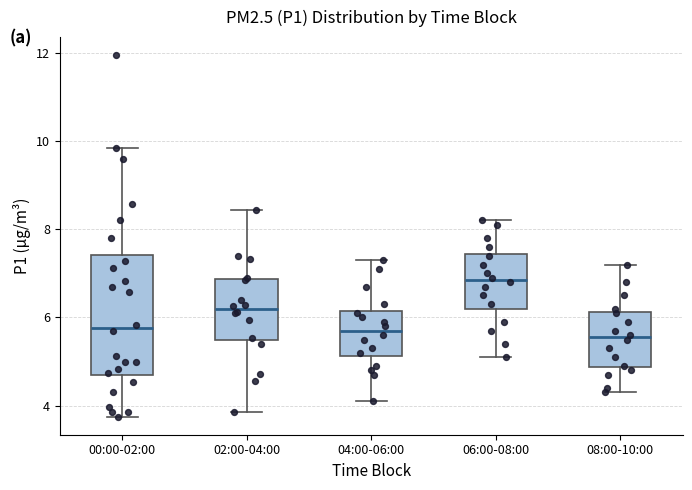

Reading left to right, transcribe this box plot: for each box, give where its median line is, the range the box spans, and where its two whiskers end, as read against the y-axis. The values are not printed on the chart, so give them approximately, as read against the axis.

00:00-02:00: median 5.8, box 4.6 to 7.4, whiskers 3.8 to 9.8
02:00-04:00: median 6.2, box 5.4 to 6.8, whiskers 3.8 to 8.4
04:00-06:00: median 5.8, box 5.2 to 6.2, whiskers 4.2 to 7.4
06:00-08:00: median 6.8, box 6.2 to 7.4, whiskers 5.2 to 8.2
08:00-10:00: median 5.6, box 4.8 to 6.2, whiskers 4.4 to 7.2